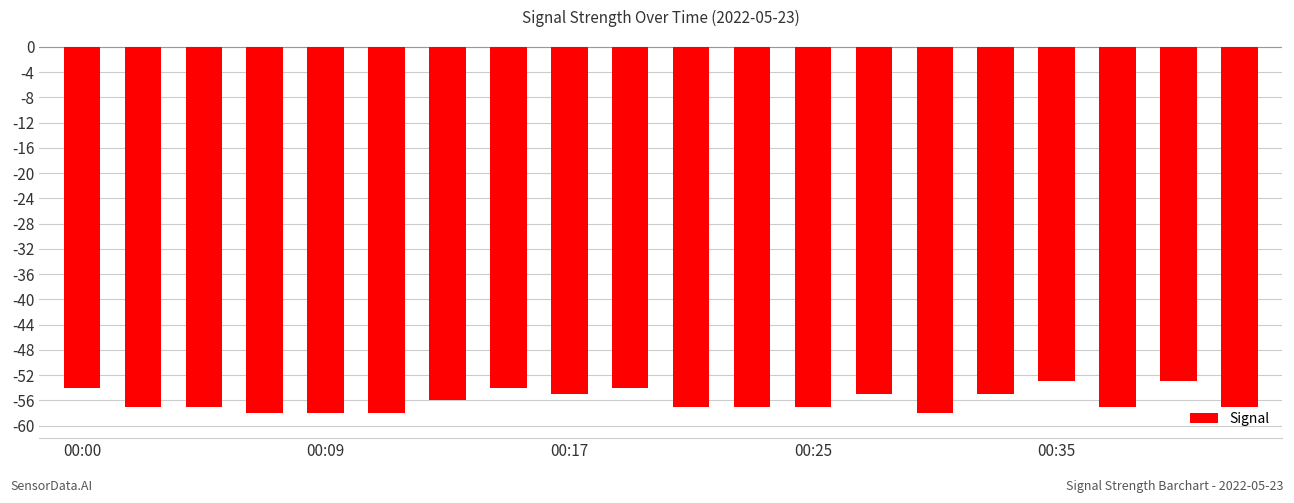

What is the minimum value shown in the chart?

-58